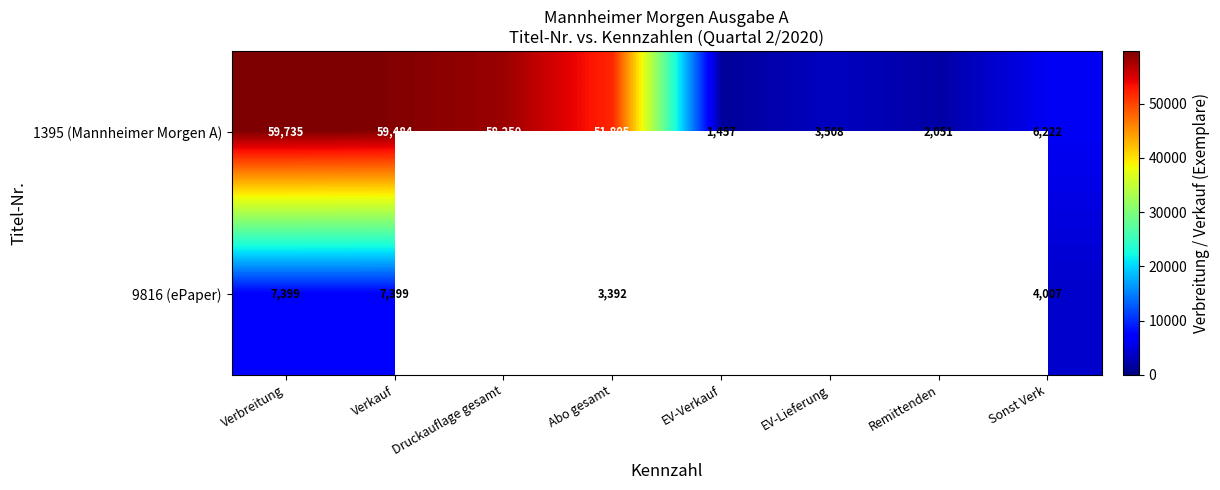

Is it true that 9816 (ePaper) equals 1796.0 at Sonst Verk?

False